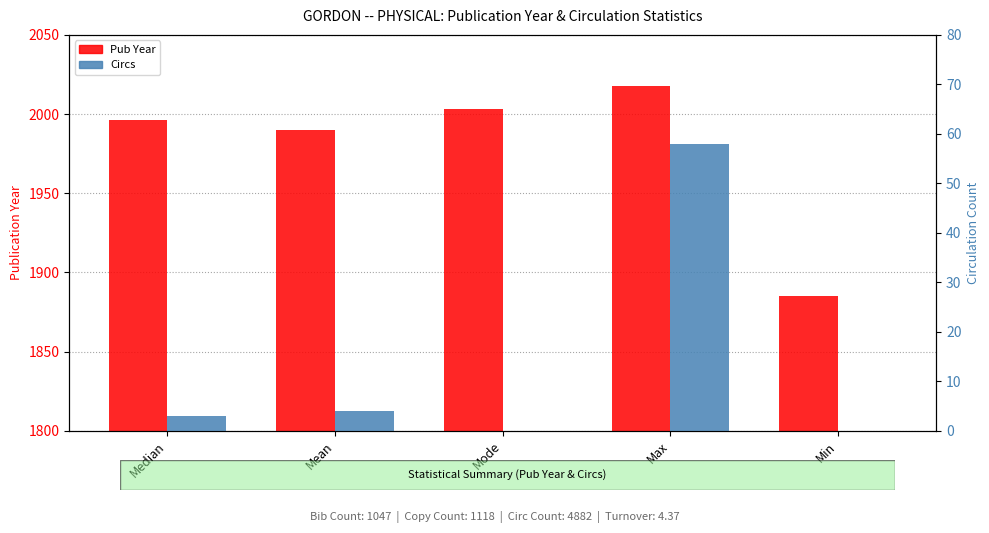

Which category has the highest value across all series?

Max